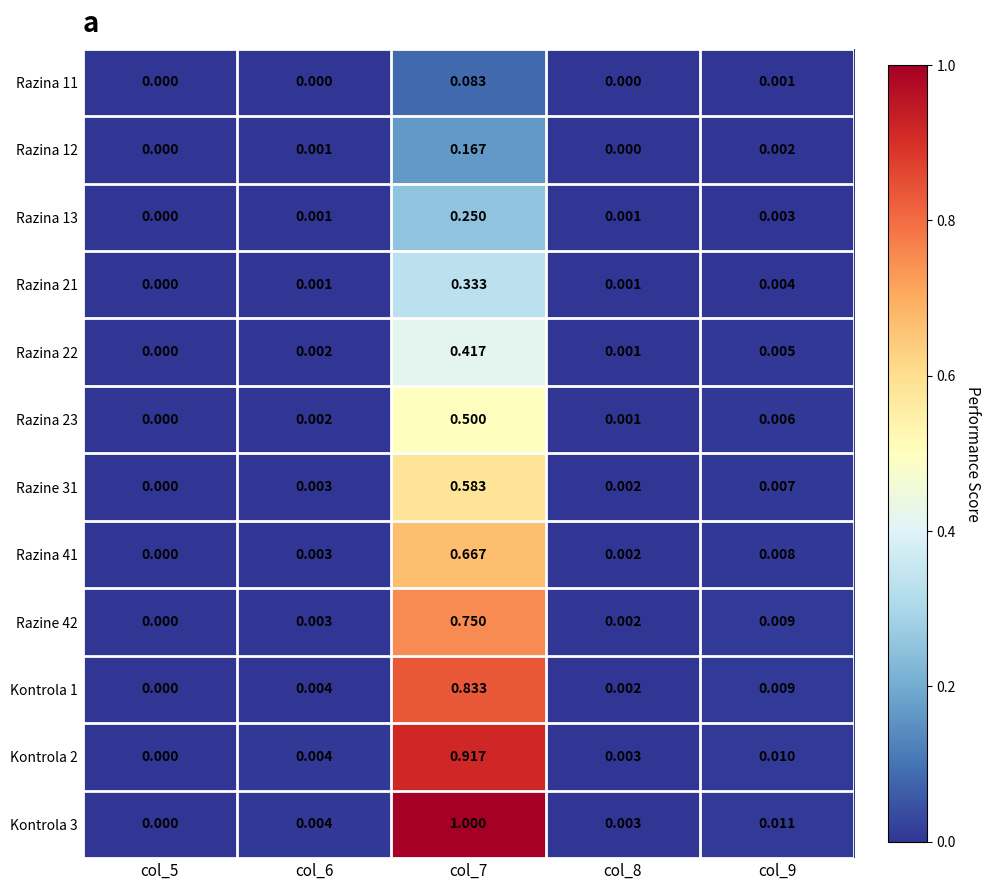

Is the value of Razina 21 at col_5 greater than the value of Kontrola 2 at col_6?

No